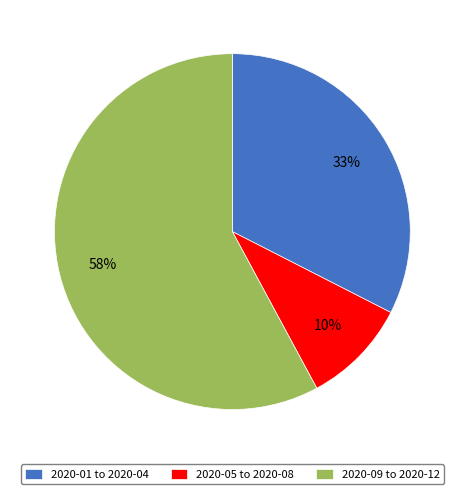

Rank the categories by value from lowest to highest.

2020-05 to 2020-08, 2020-01 to 2020-04, 2020-09 to 2020-12